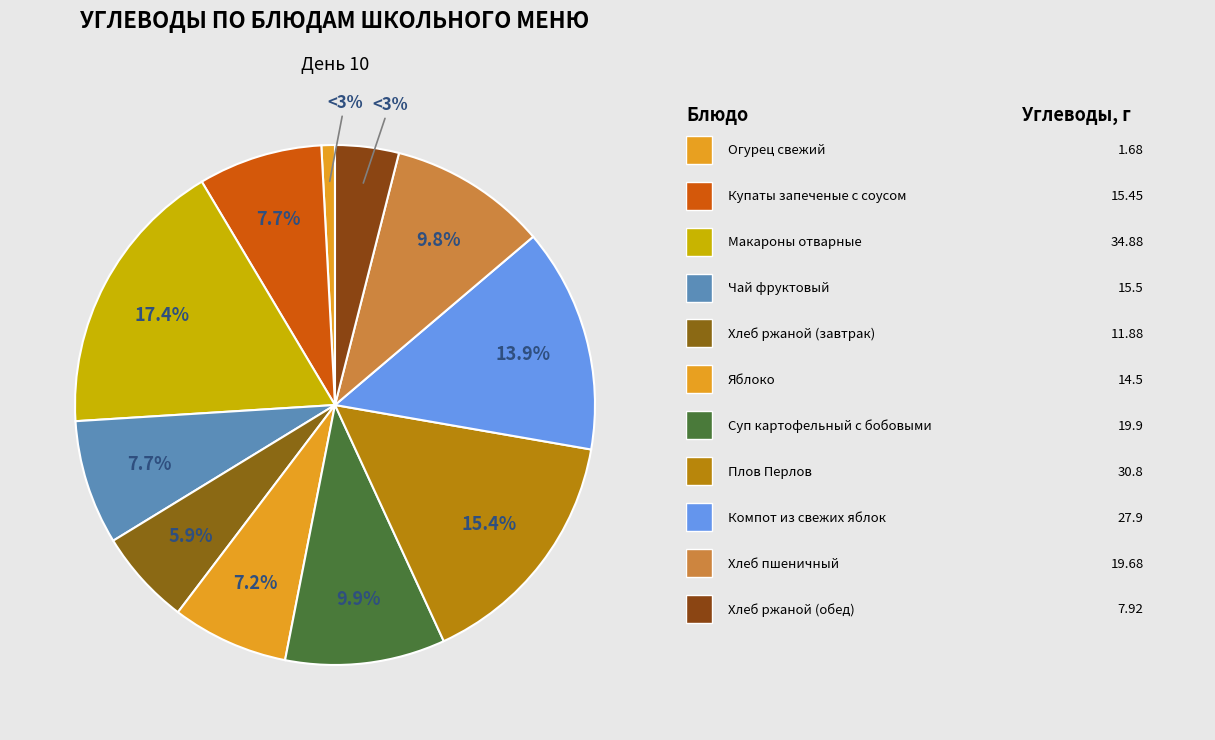

To the nearest percent, what is the combined percentage of Плов Перлов and Хлеб ржаной (обед)?

19%